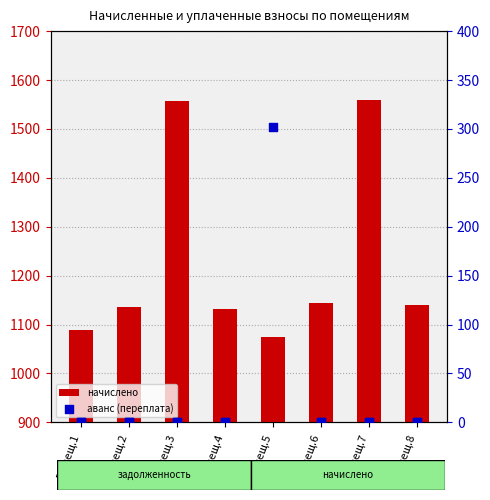

Which series reaches the minimum Y coordinate?

аванс (переплата)